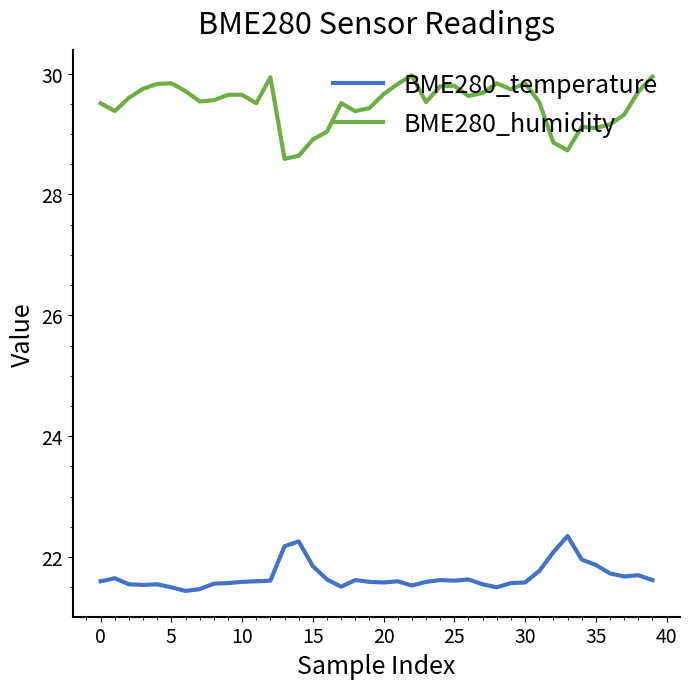

What is the greatest value displayed?

30.0